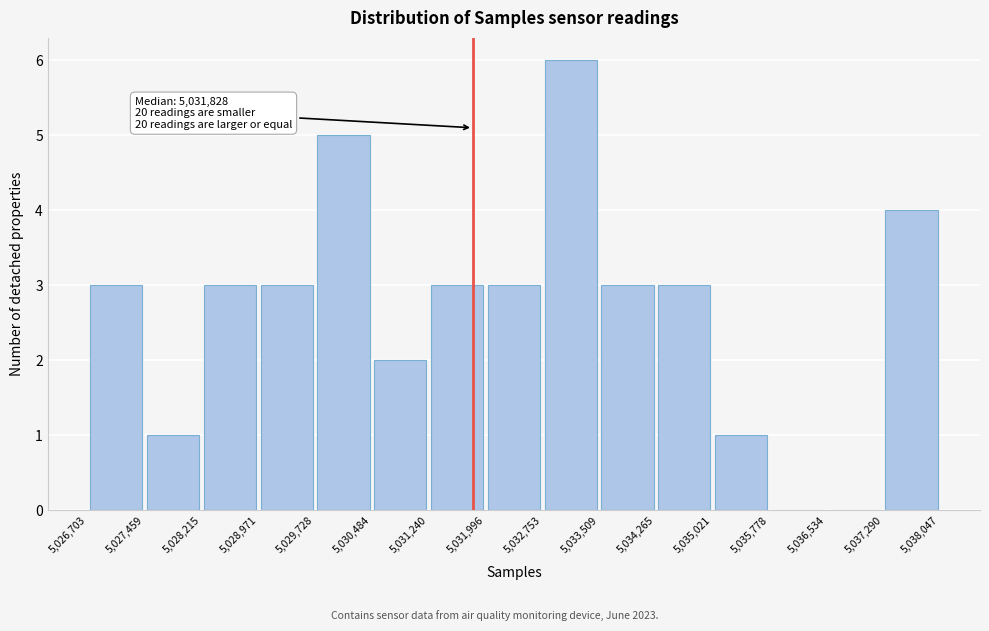

Which range on the x-axis has the tallest bar?

5,032,753 to 5,033,509